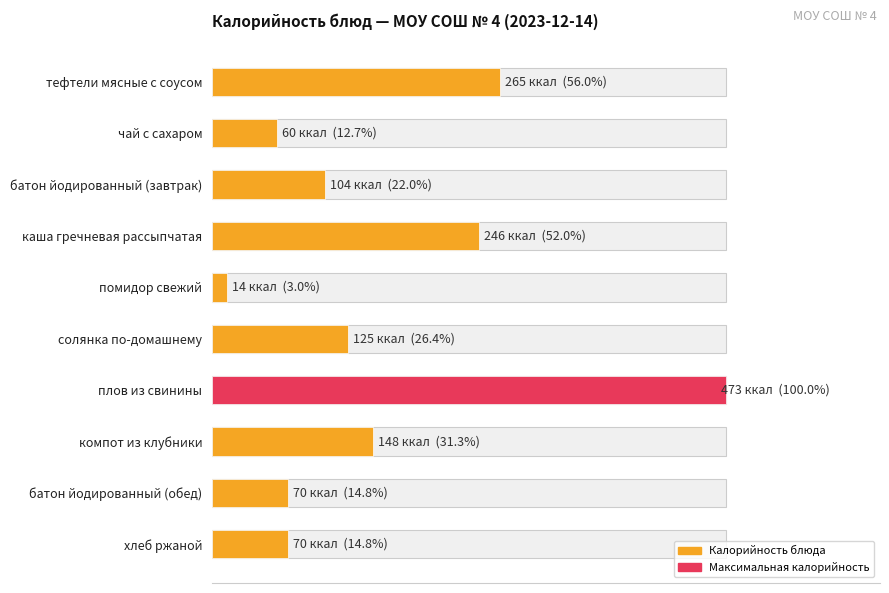

What is the average value?

33.3